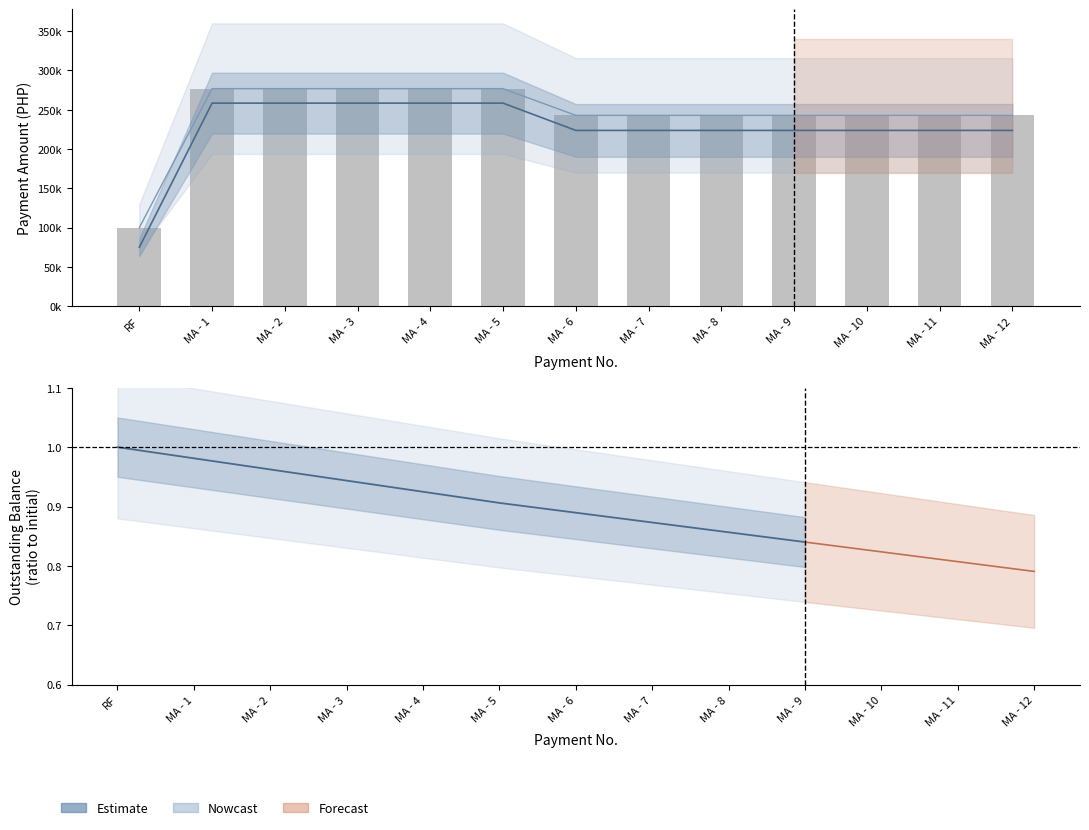

At which label does Unit Share reach its peak?

MA - 1